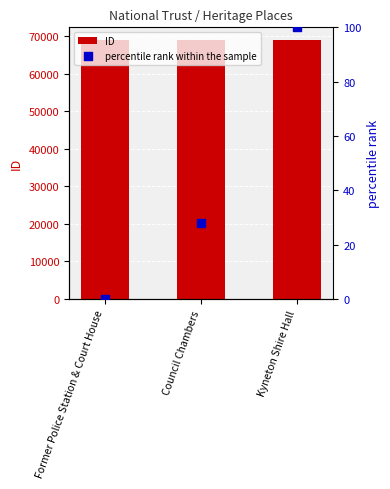

Is the value of percentile rank within the sample at Council Chambers greater than the value of ID at Council Chambers?

No